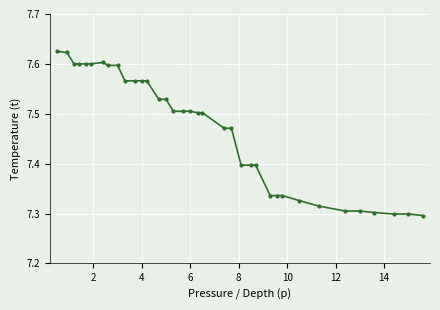

What is the difference between the second highest and second lowest values?

0.3